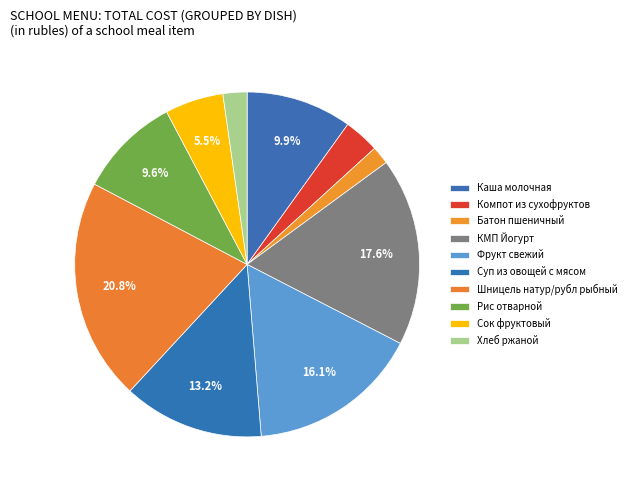

To the nearest percent, what is the difference between the largest and smallest slice percentages?

19%